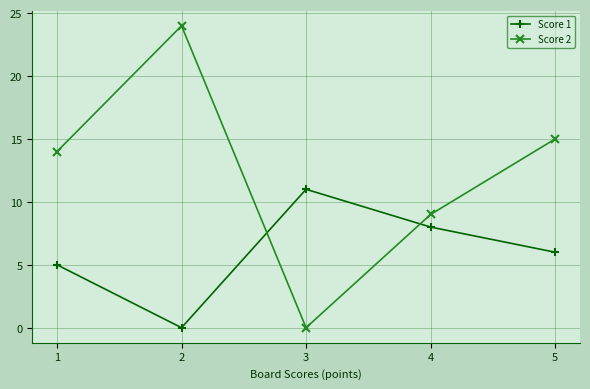

Rank the categories by Score 2 value from highest to lowest.

2, 5, 1, 4, 3